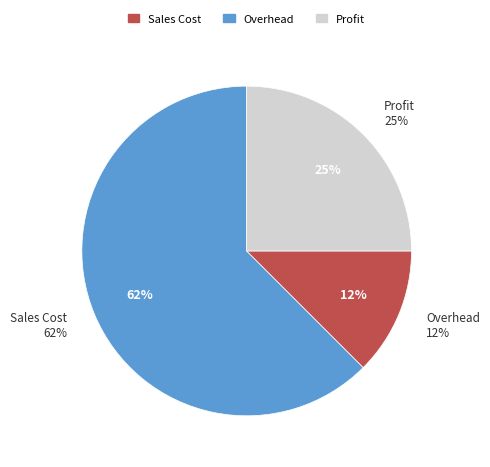

To the nearest percent, what is the difference between the largest and smallest slice percentages?

50%